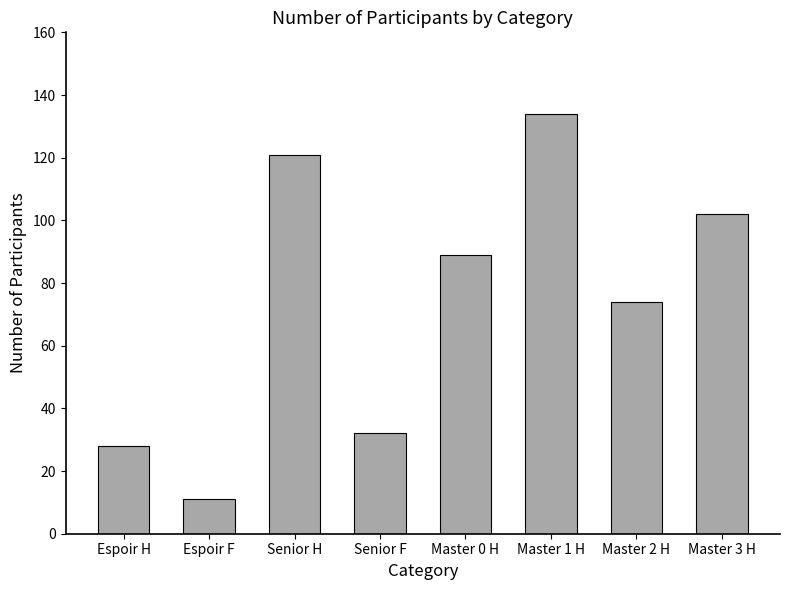

True or false: the data shows 89 at Master 0 H.

True